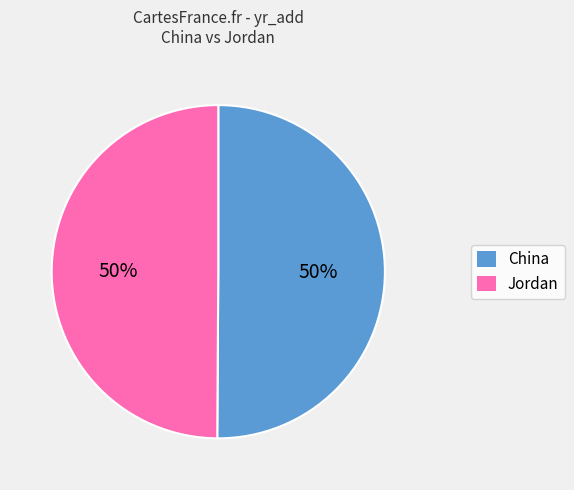

To the nearest percent, what portion does Jordan represent?

50%